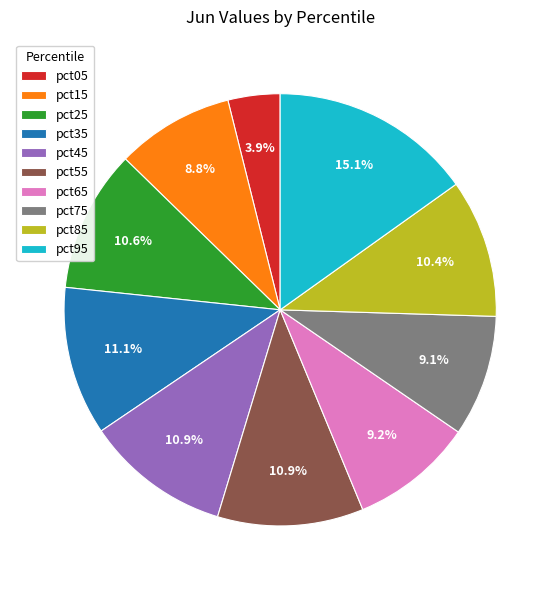

How many slices are in this pie chart?

10